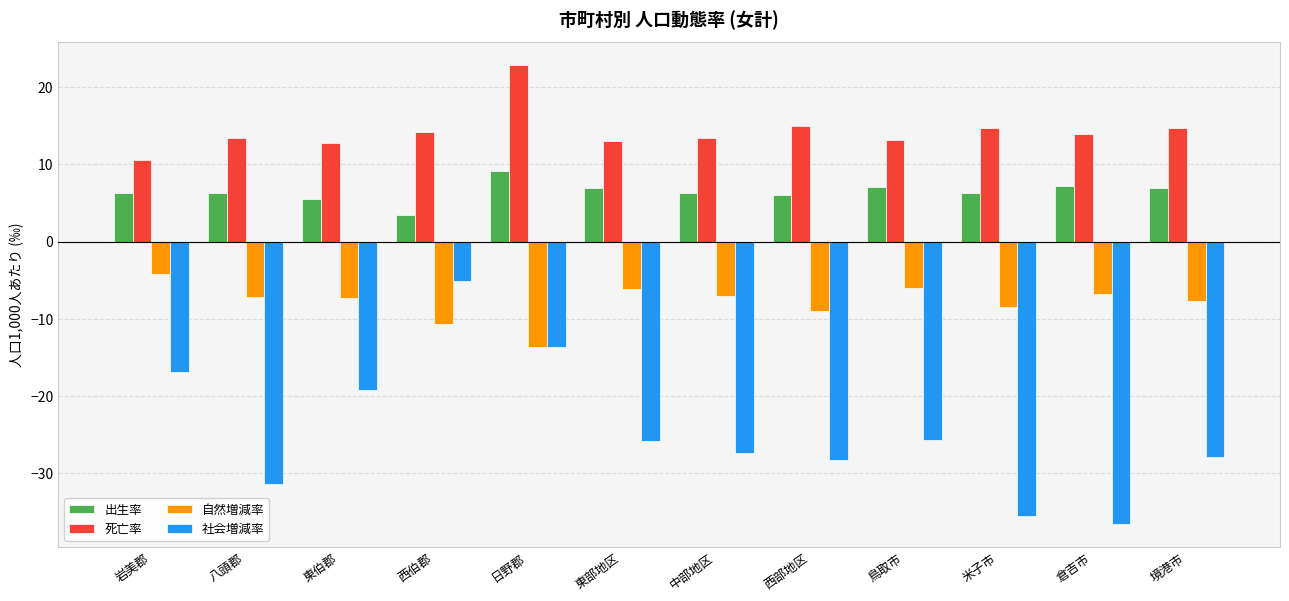

Where is 社会増減率 nearest to the value -20?

東伯郡